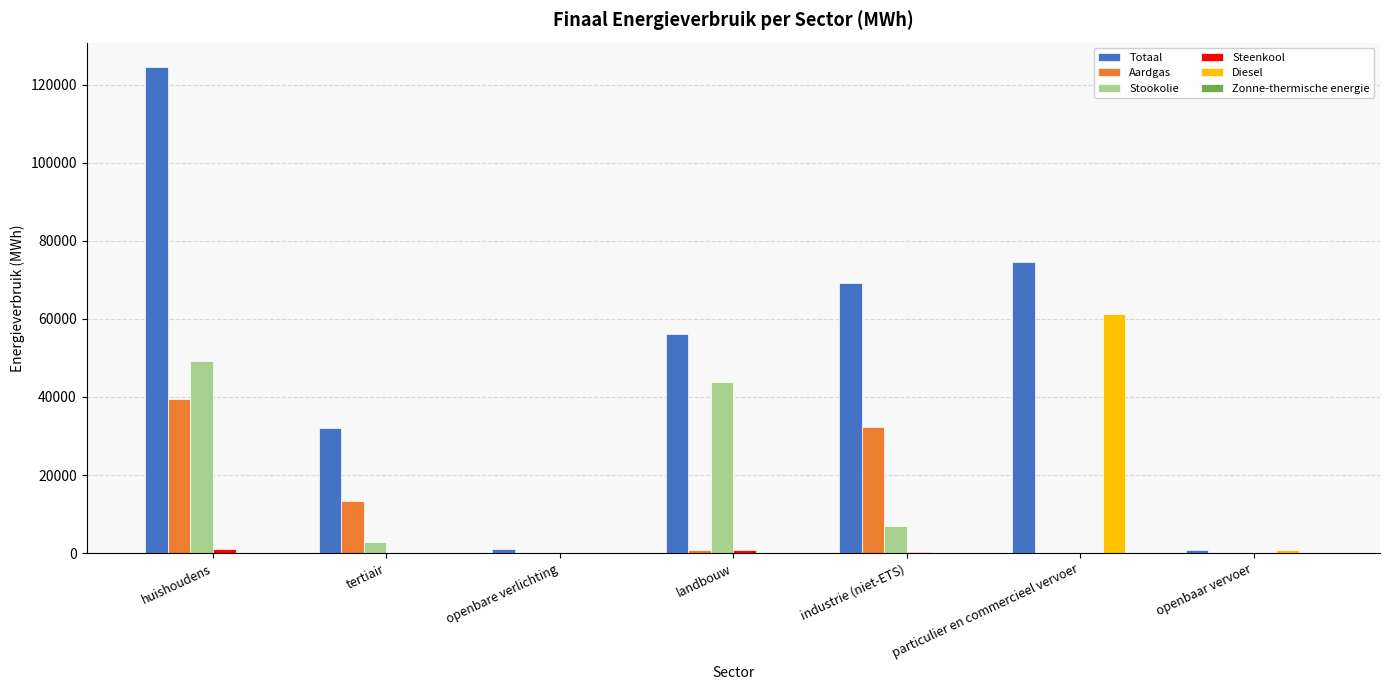

Which series changed the most between landbouw and openbaar vervoer?

Totaal